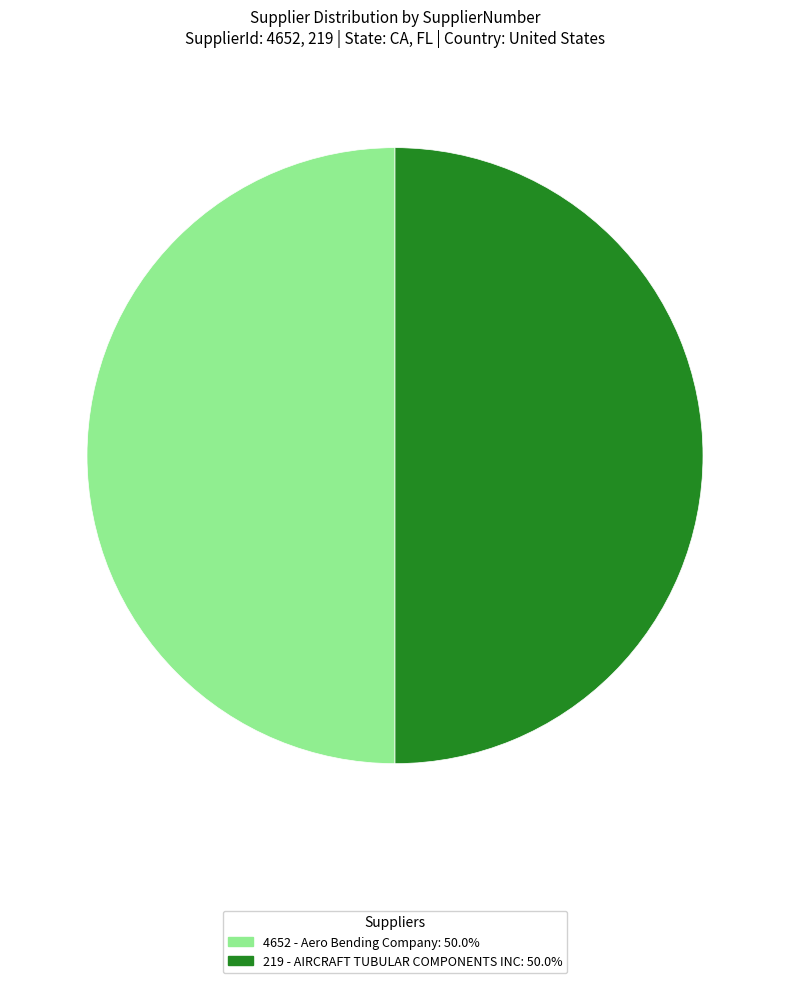

How many segments does this pie chart have?

2